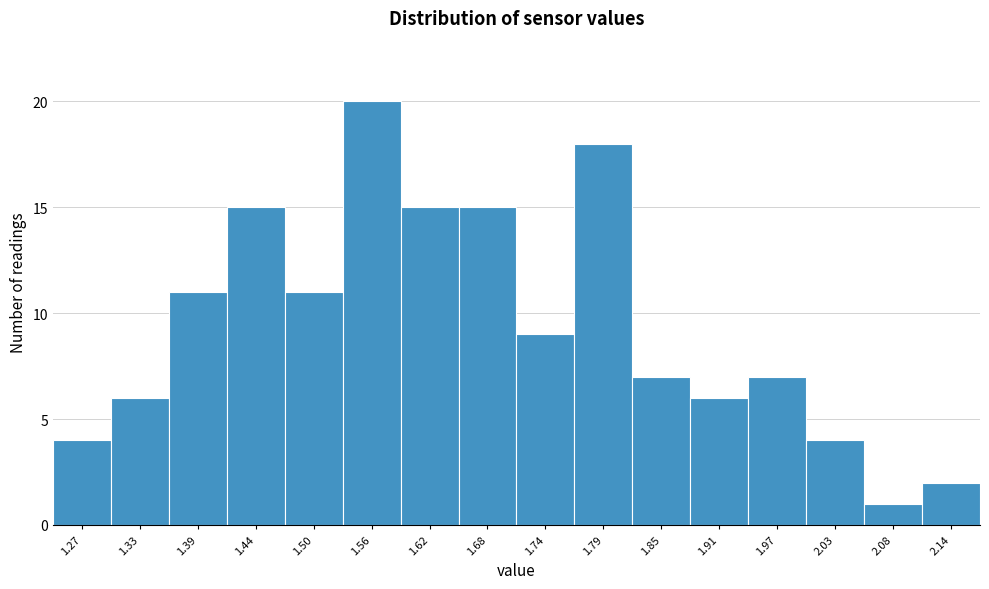

Reading left to right, extract all data points from this chart.

1.27=4	1.33=6	1.39=11	1.44=15	1.50=11	1.56=20	1.62=15	1.68=15	1.74=9	1.79=18	1.85=7	1.91=6	1.97=7	2.03=4	2.08=1	2.14=2